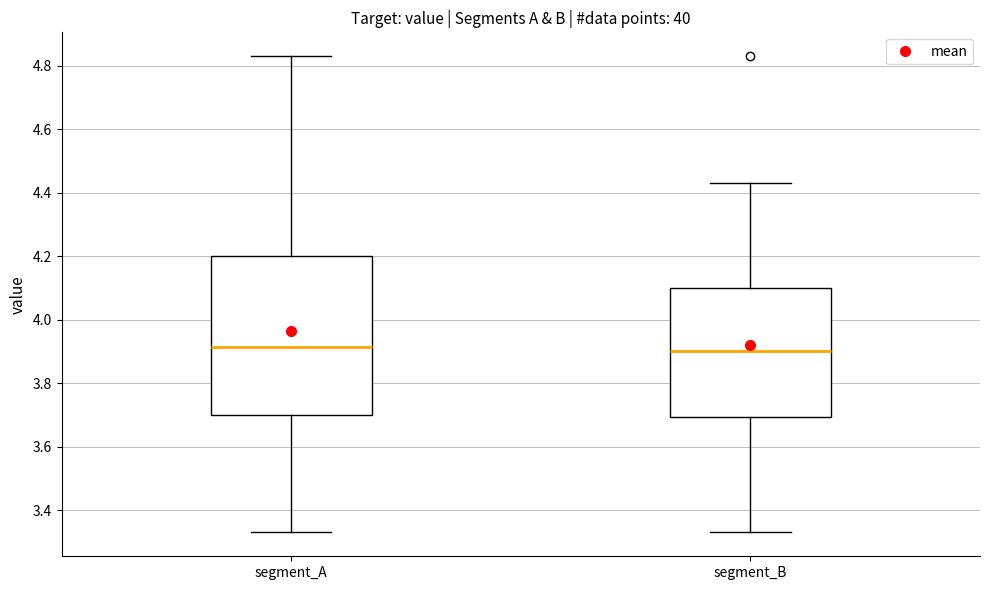

Reading left to right, transcribe this box plot: for each box, give where its median line is, the range the box spans, and where its two whiskers end, as read against the y-axis. The values are not printed on the chart, so give them approximately, as read against the axis.

segment_A: median 3.92, box 3.70 to 4.20, whiskers 3.34 to 4.84
segment_B: median 3.90, box 3.70 to 4.10, whiskers 3.34 to 4.44